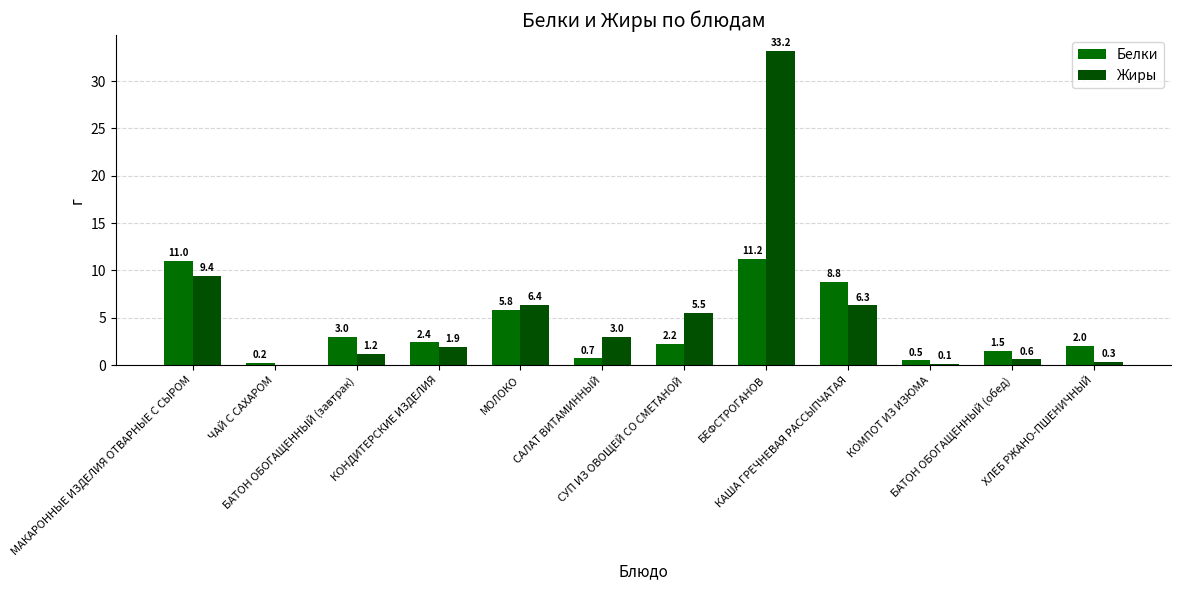

What is the difference between the maximum and minimum values in the Белки series?

11.0